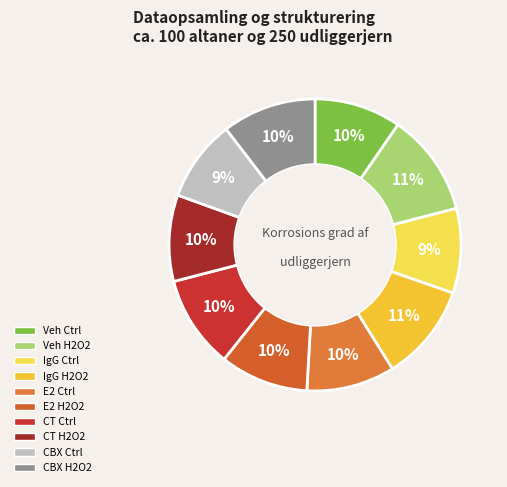

How many slices are in this pie chart?

10